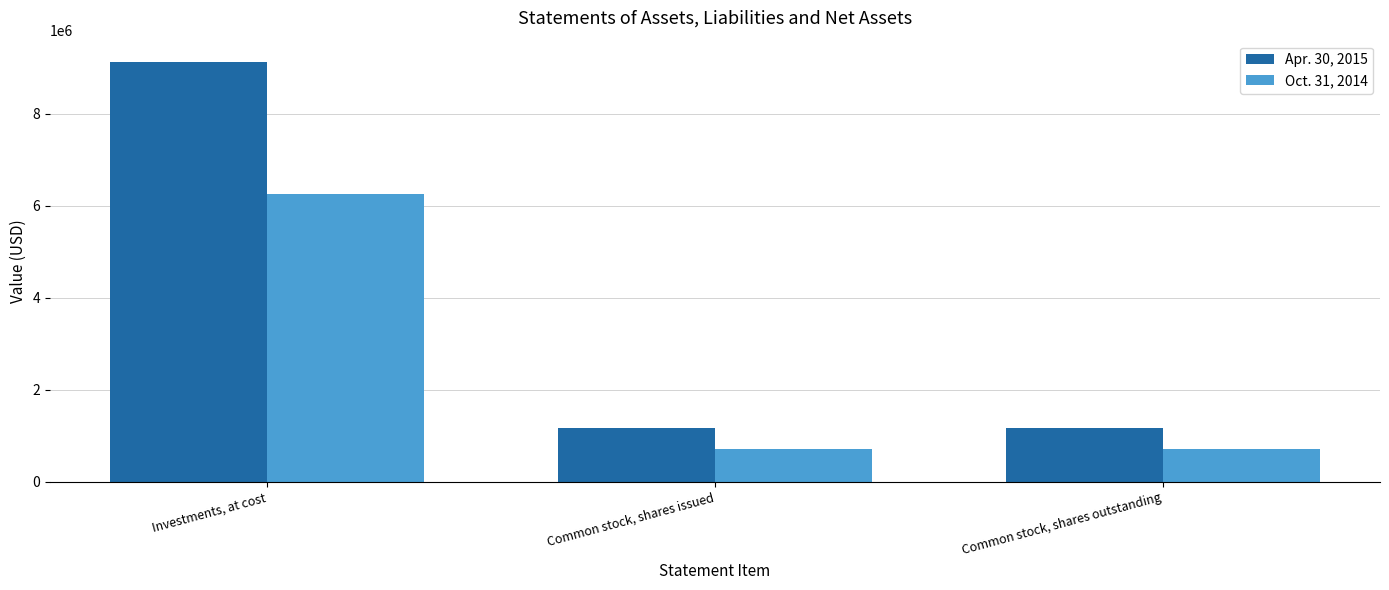

Reading left to right, list all the values displayed in this chart.

Apr. 30, 2015: Investments, at cost=9136300	Common stock, shares issued=1165597	Common stock, shares outstanding=1165597
Oct. 31, 2014: Investments, at cost=6261616	Common stock, shares issued=714377	Common stock, shares outstanding=714377